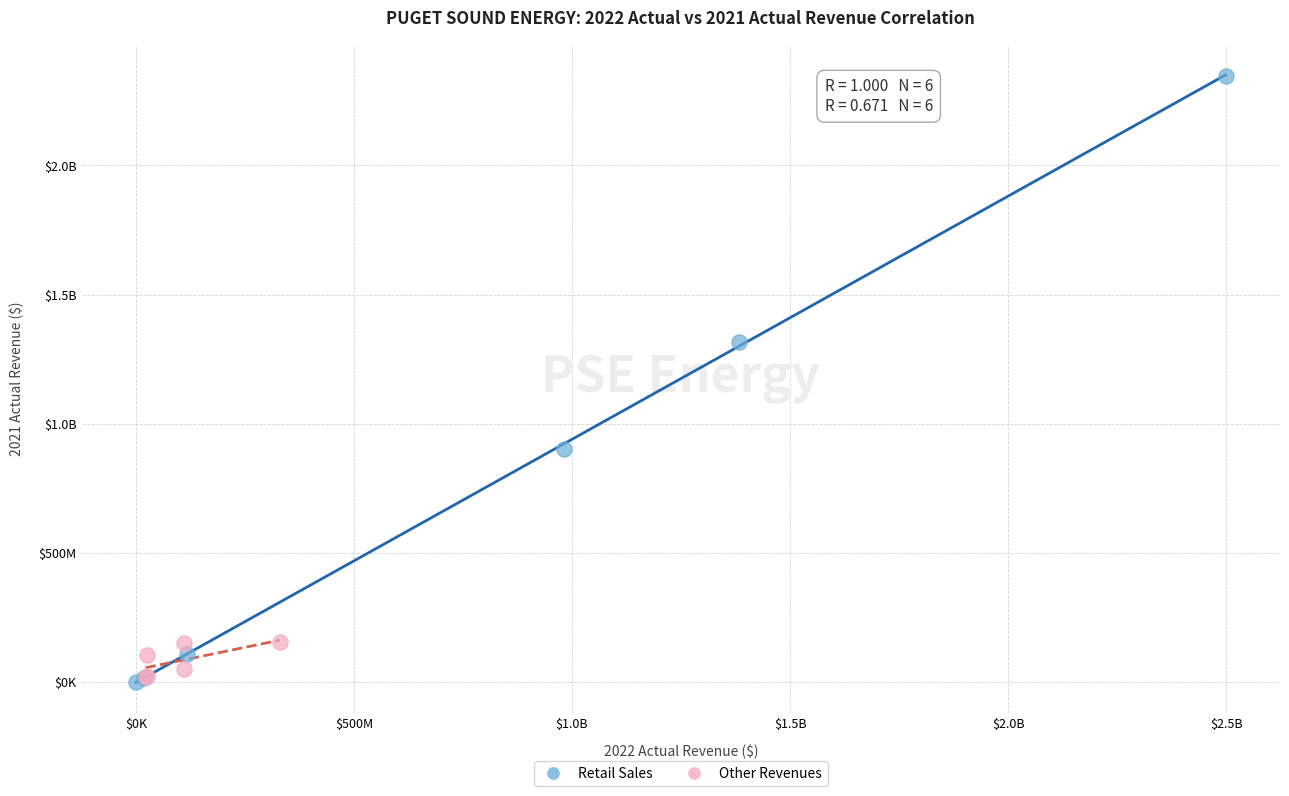

What are all the series names shown in the legend?

Retail Sales, Other Revenues